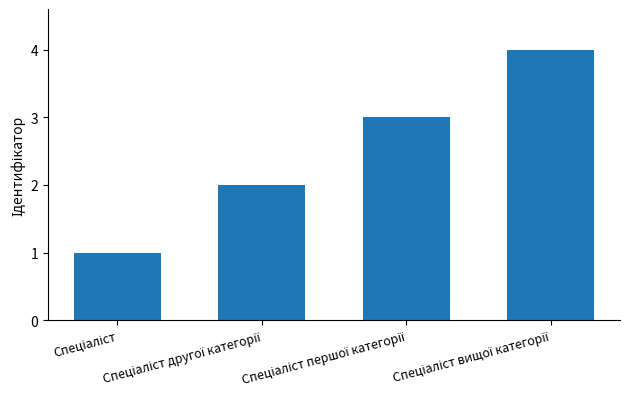

What is the sum of all values?

10